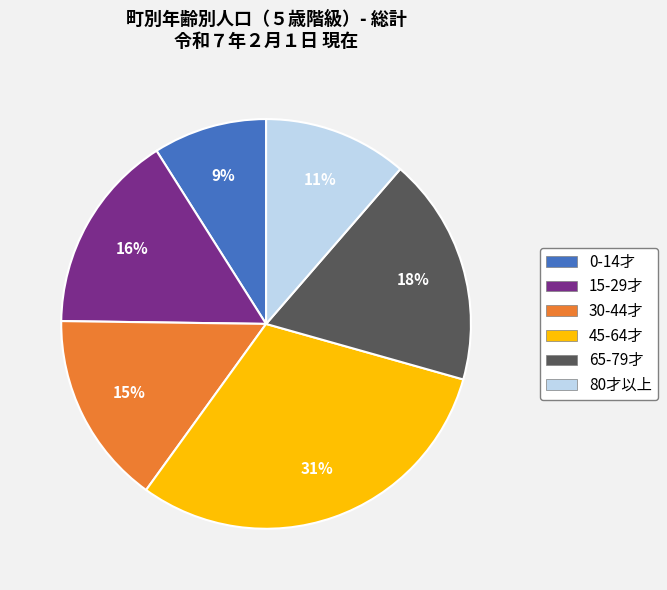

Is there any slice that represents more than half of the pie?

No